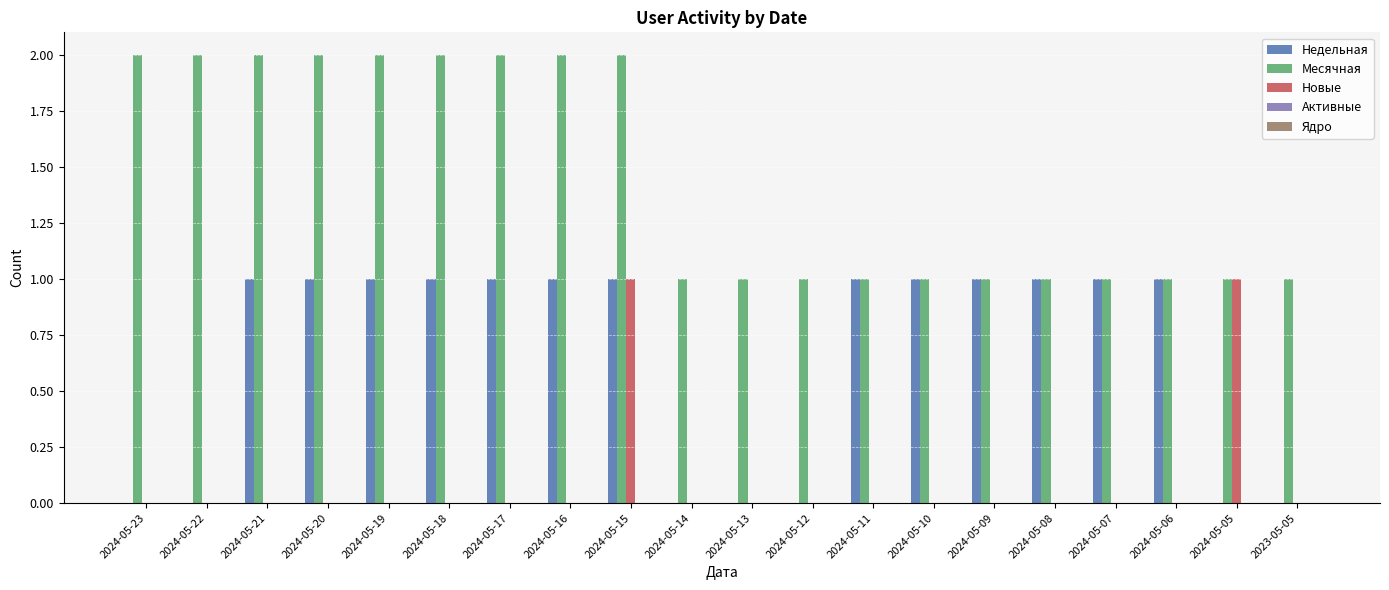

At which category is the sum across all series the highest?

2024-05-15